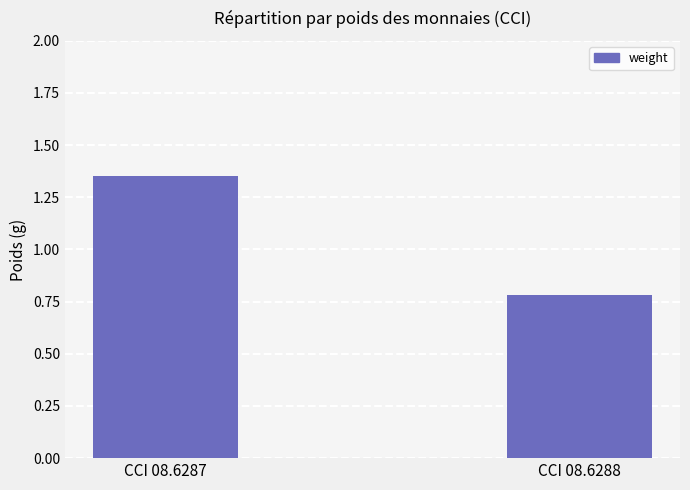

Which has a higher value, CCI 08.6288 or CCI 08.6287?

CCI 08.6287